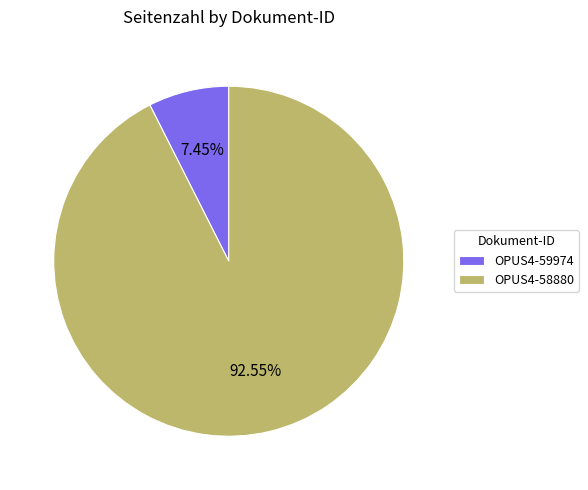

The OPUS4-58880 slice represents 93% of the pie. True or false?

True